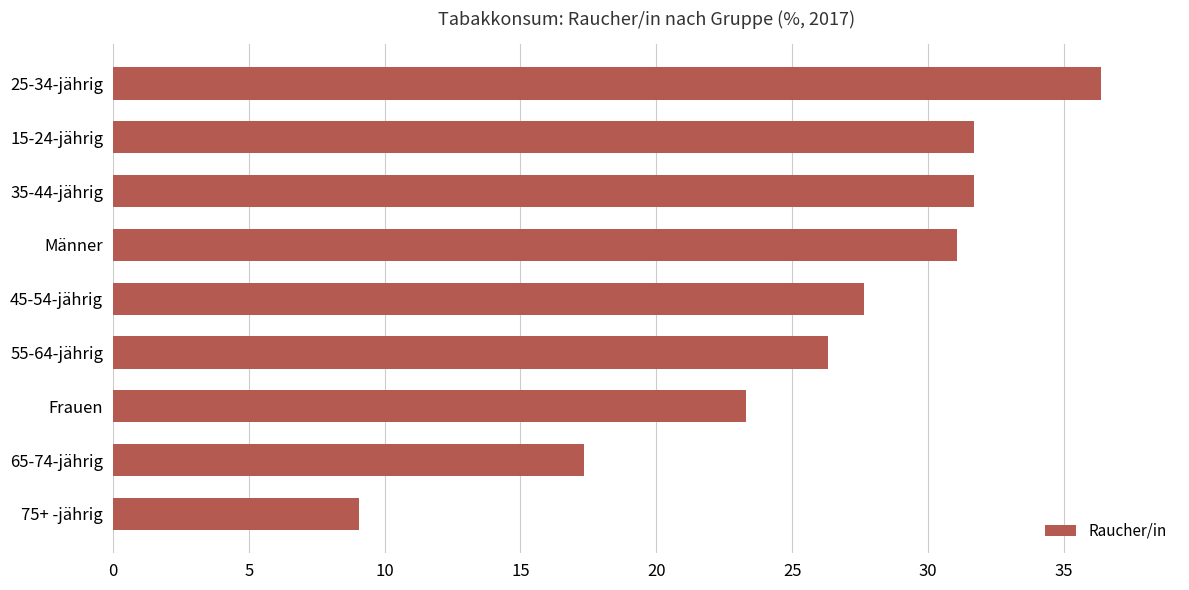

Reading bottom to top, list all the values displayed in this chart.

9.0	17.3	23.3	26.3	27.6	31.0	31.7	31.7	36.4